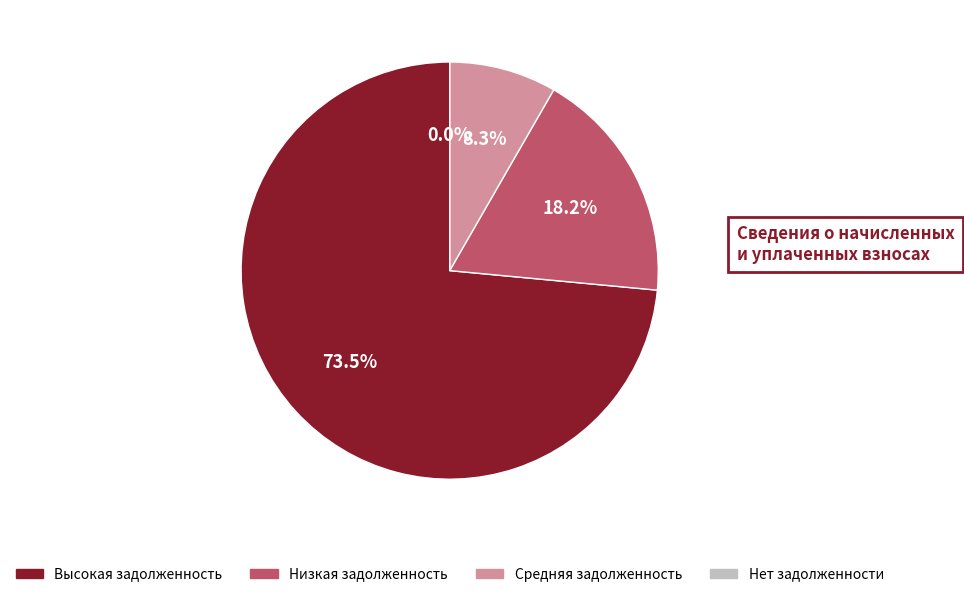

Combined, do 3 and 34 account for over 50%?

No